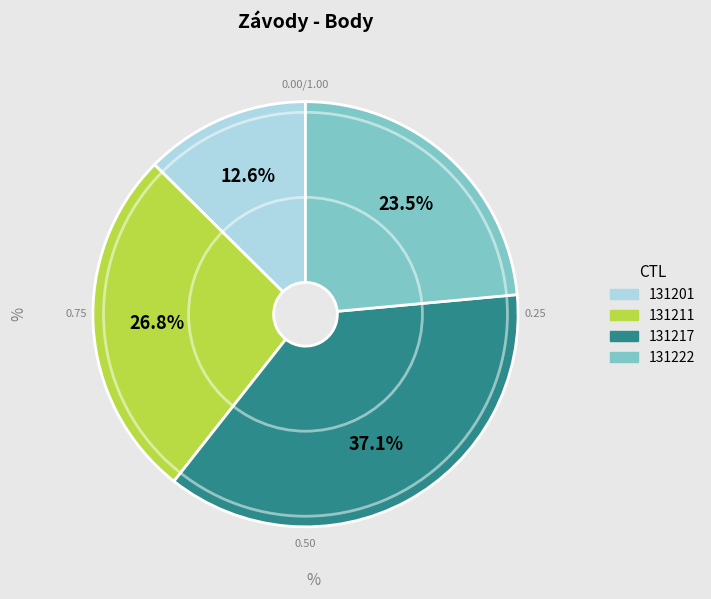

To the nearest percent, what is the combined percentage of 131201 and 131211?

39%